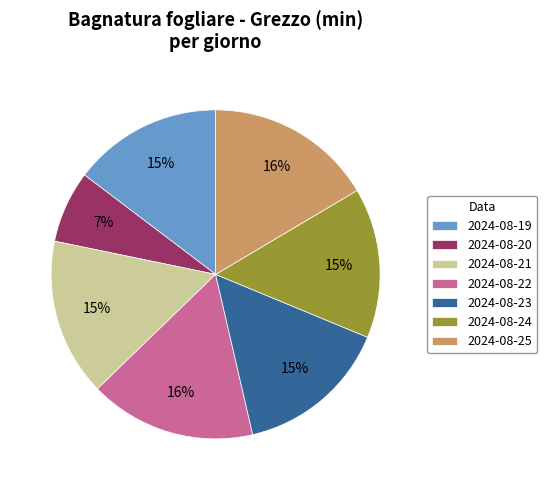

How many slices are in this pie chart?

7